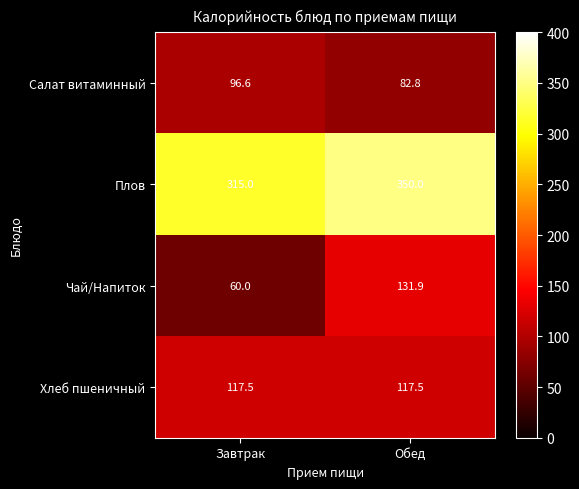

Is it true that Плов equals 315.0 at Завтрак?

True